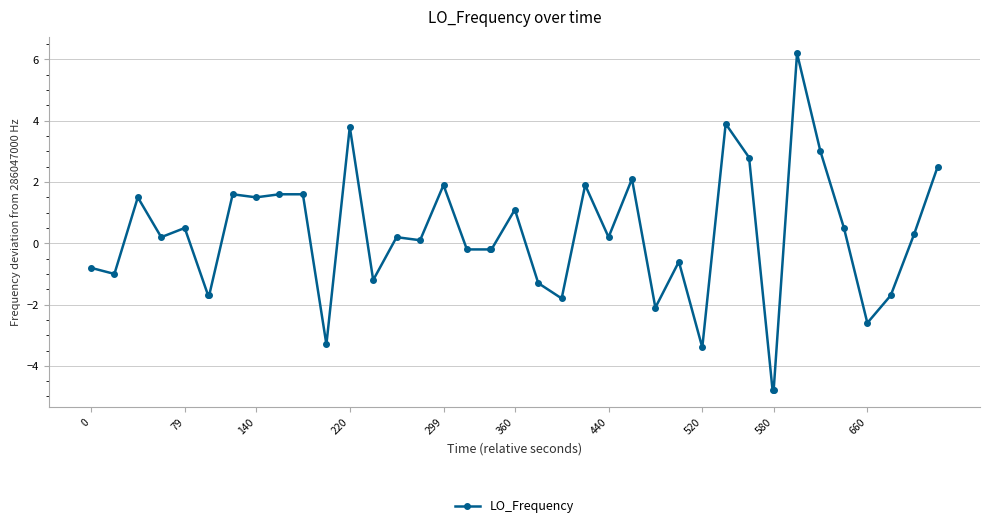

Reading right to left, what are all the values shown in this chart?

2.5	0.3	-1.7	-2.6	0.5	3.0	6.2	-4.8	-4.8	2.8	3.9	-3.4	-0.6	-2.1	2.1	0.2	1.9	-1.8	-1.3	1.1	-0.2	-0.2	-0.2	1.9	0.1	0.2	-1.2	3.8	-3.3	1.6	1.6	1.5	1.6	-1.7	-1.7	0.5	0.2	1.5	-1.0	-0.8